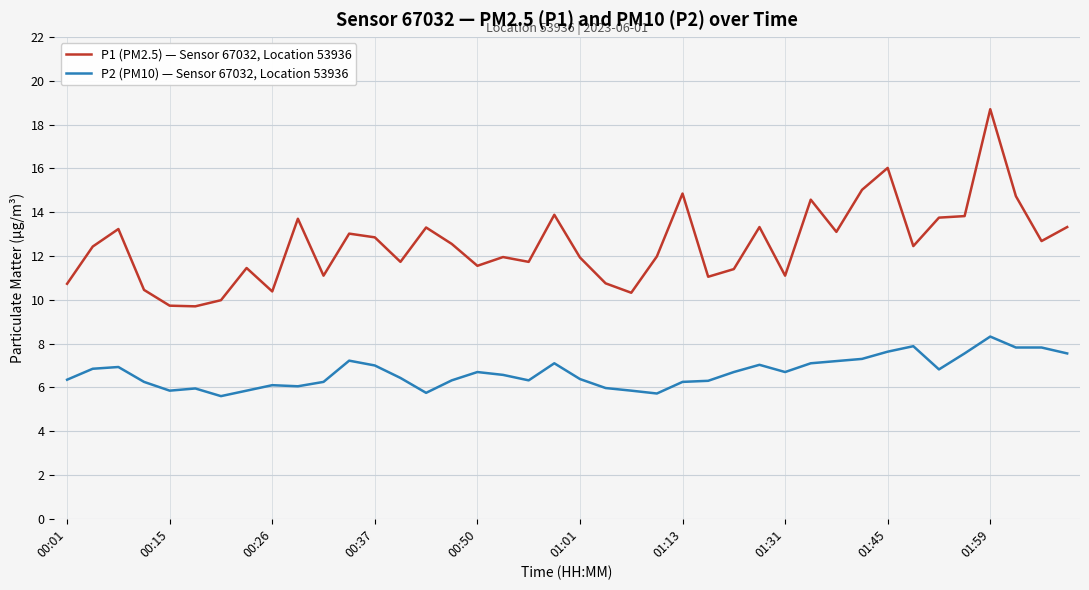

True or false: P1 (PM2.5) — Sensor 67032, Location 53936 and P2 (PM10) — Sensor 67032, Location 53936 cross at least once.

False